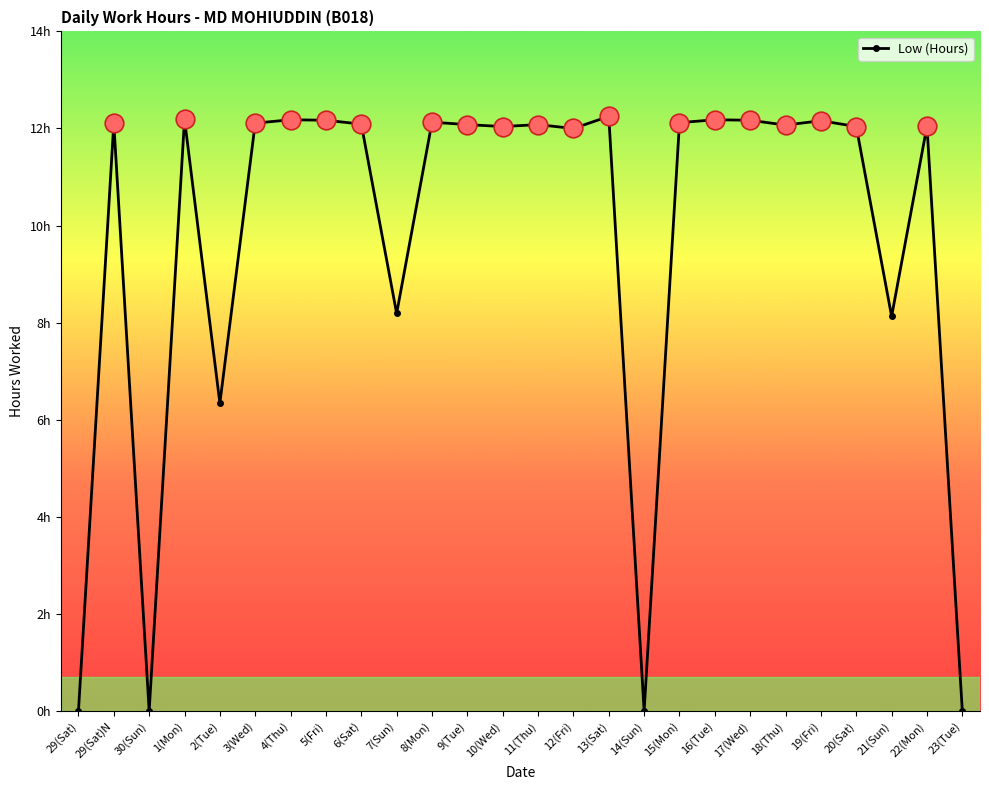

What is the ratio of the value at 2(Tue) to the value at 3(Wed)?

0.5